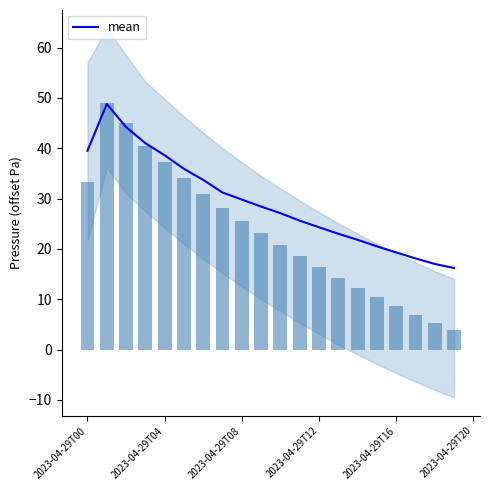

True or false: the data shows 5.5 at 2023-04-29T12.

False